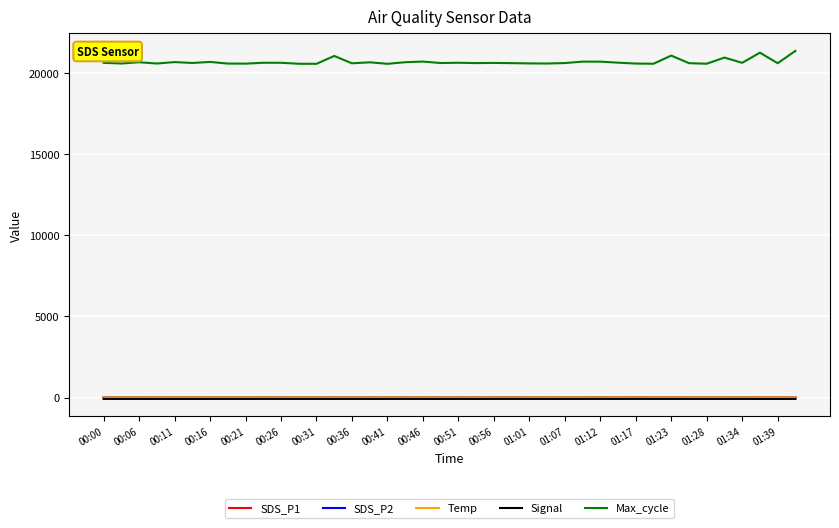

True or false: Signal and Temp intersect in this chart.

False